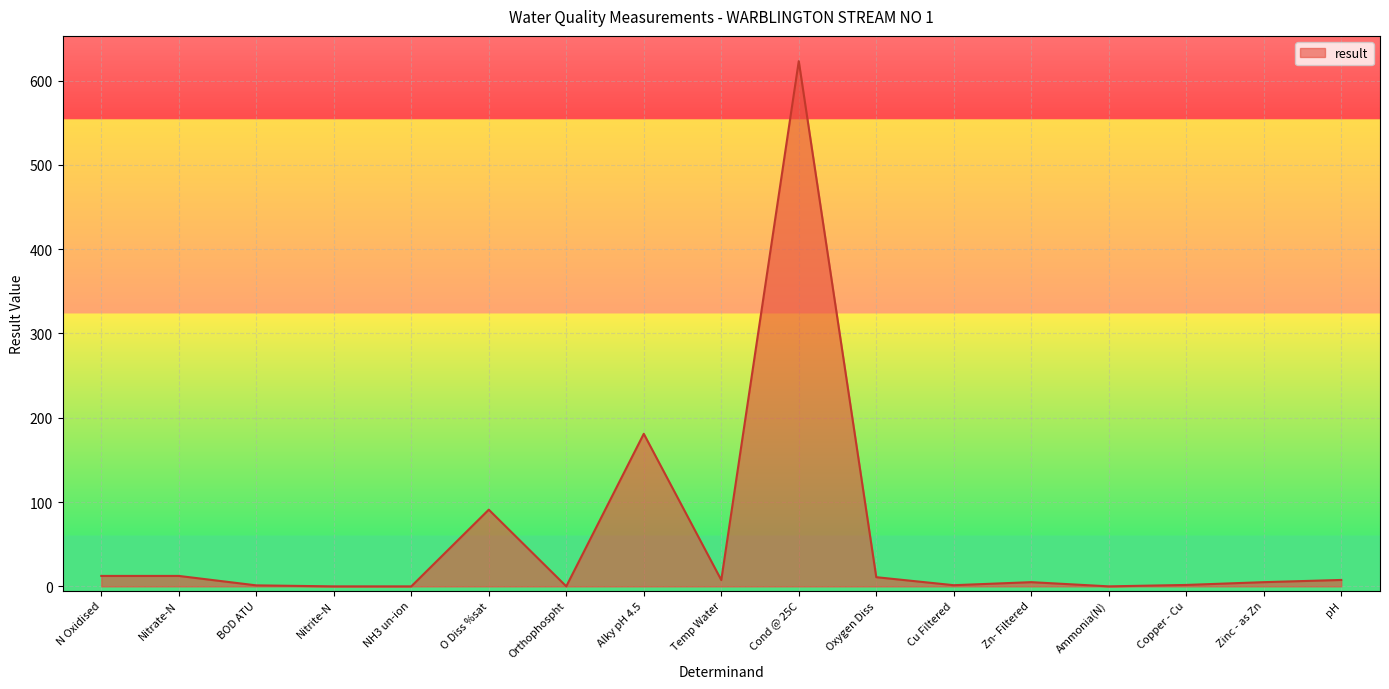

What is the difference between the maximum and minimum values?

623.0